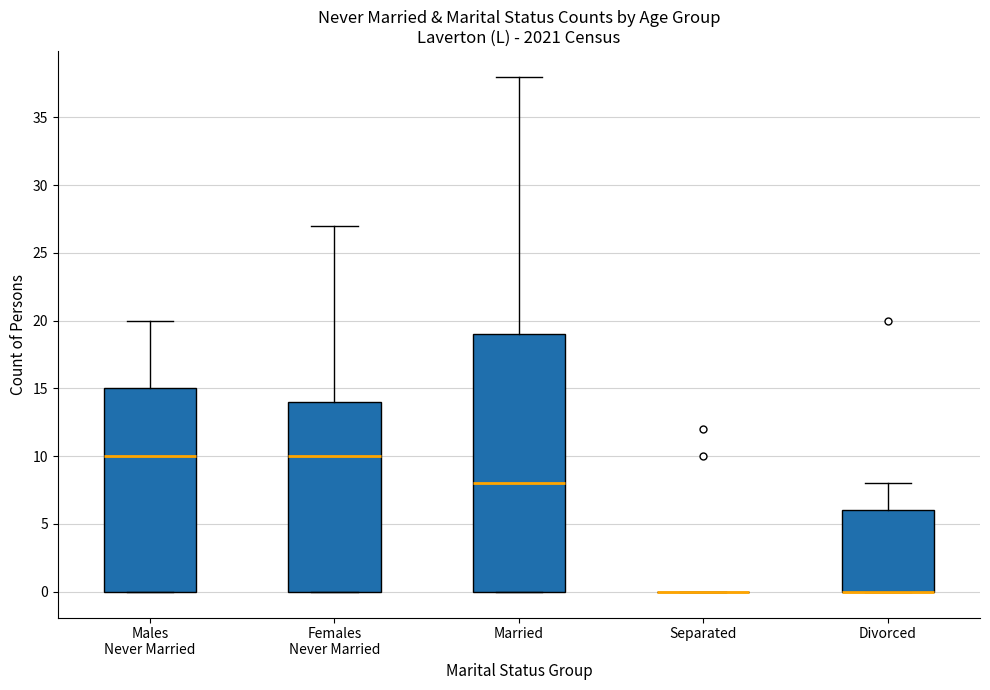

Reading left to right, transcribe this box plot: for each box, give where its median line is, the range the box spans, and where its two whiskers end, as read against the y-axis. The values are not printed on the chart, so give them approximately, as read against the axis.

Males Never Married: median 10, box 0 to 15, whiskers 0 to 20
Females Never Married: median 10, box 0 to 14, whiskers 0 to 27
Married: median 8, box 0 to 19, whiskers 0 to 38
Separated: box collapsed to a line at 0, whiskers 0 to 0
Divorced: median 0 (drawn on the box's lower edge), box 0 to 6, whiskers 0 to 8